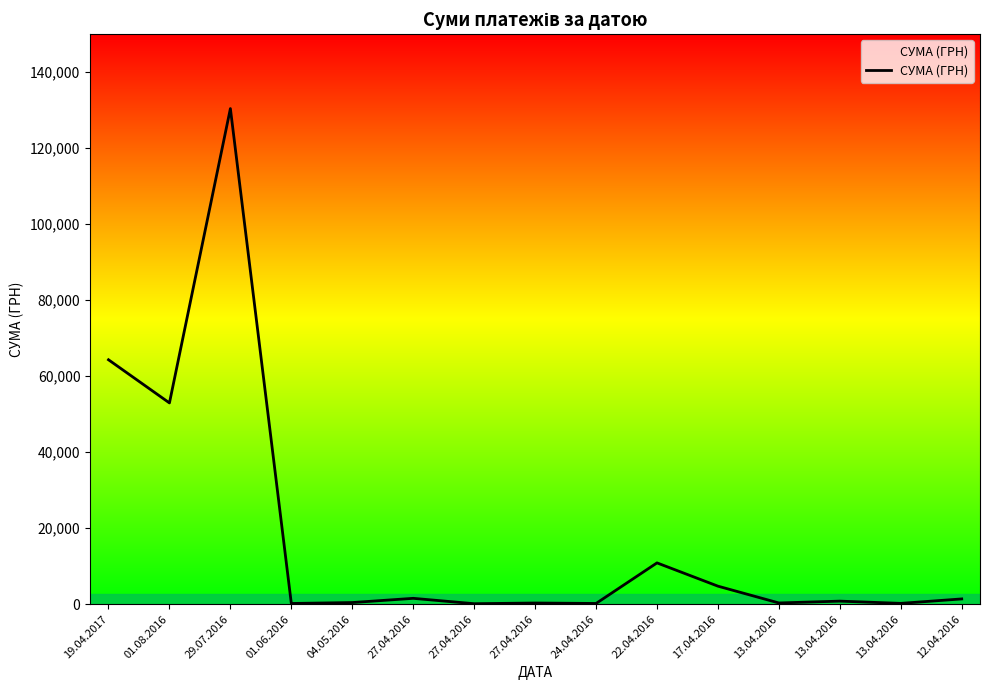

List the labels in order of value, largest first.

29.07.2016, 19.04.2017, 01.08.2016, 22.04.2016, 17.04.2016, 27.04.2016, 12.04.2016, 13.04.2016, 04.05.2016, 13.04.2016, 27.04.2016, 13.04.2016, 24.04.2016, 01.06.2016, 27.04.2016